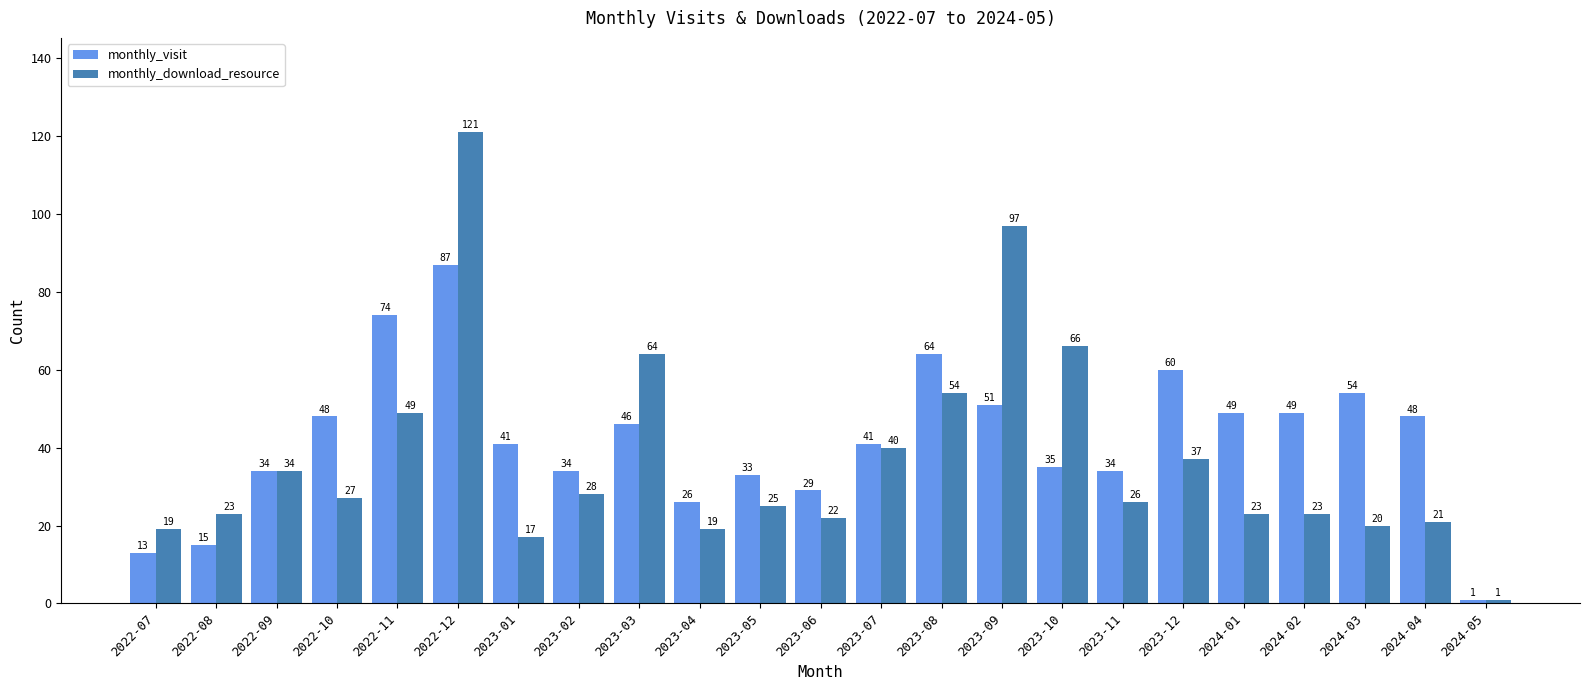

How many distinct data groups are displayed?

2